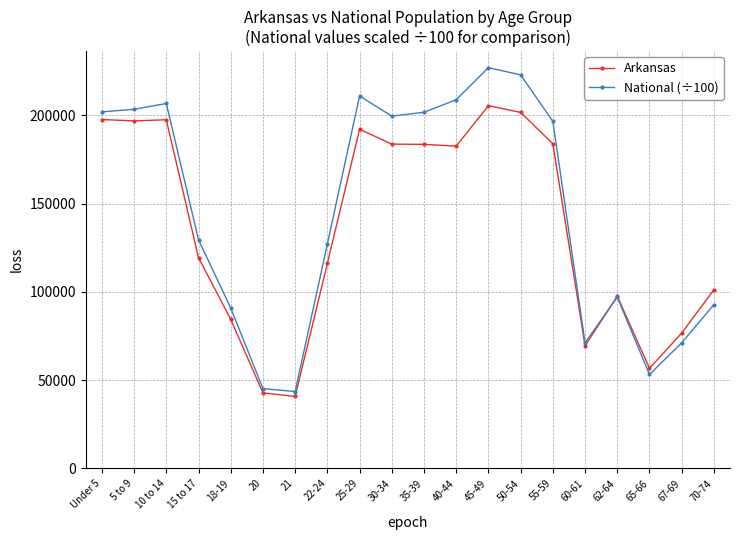

How many categories are shown in the chart?

20